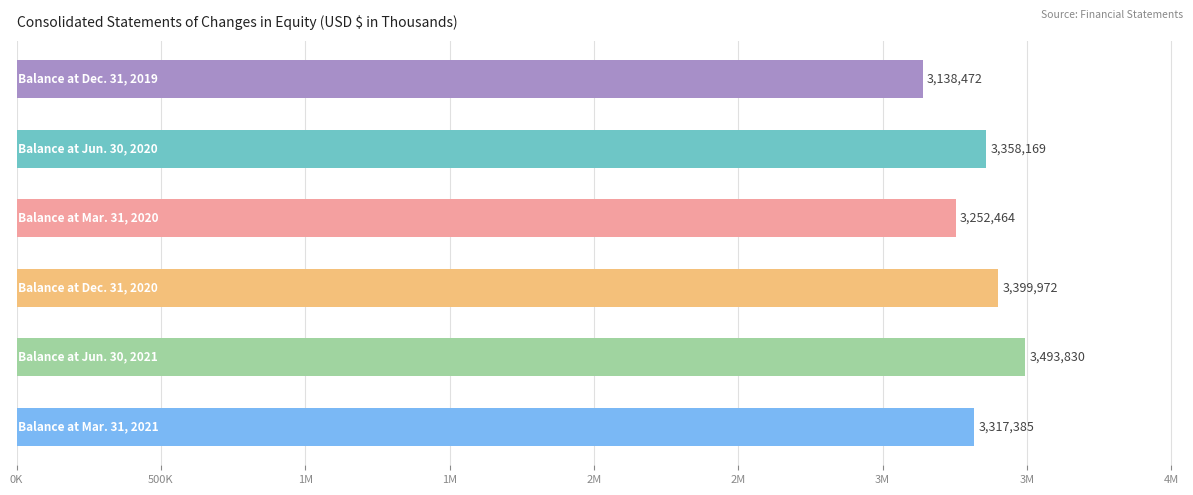

Does the chart contain any negative values?

No